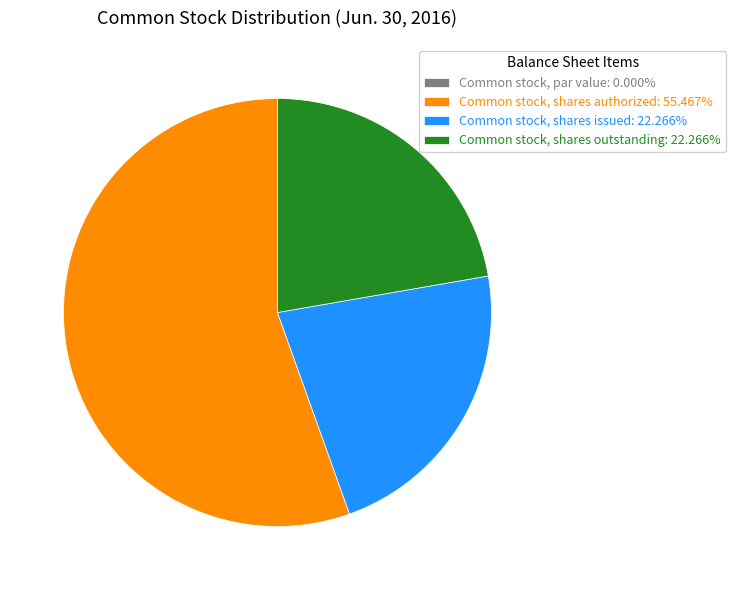

Is the sum of Common stock, shares authorized: 55.467% and Common stock, shares issued: 22.266% greater than half?

Yes